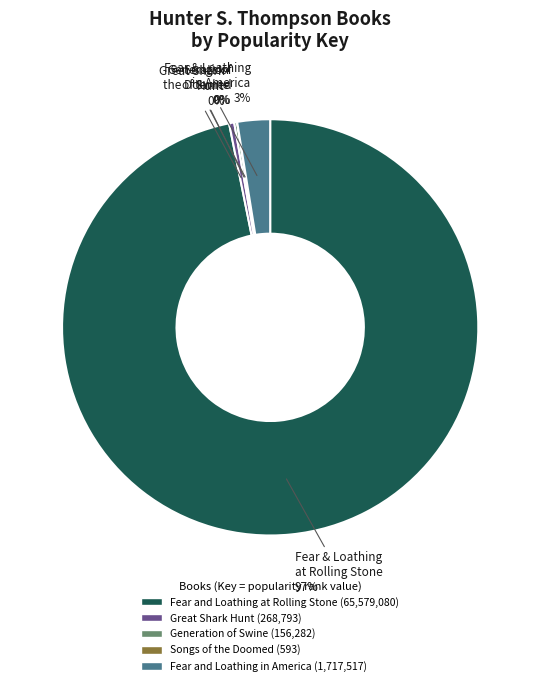

To the nearest percent, what is the average slice percentage?

20%